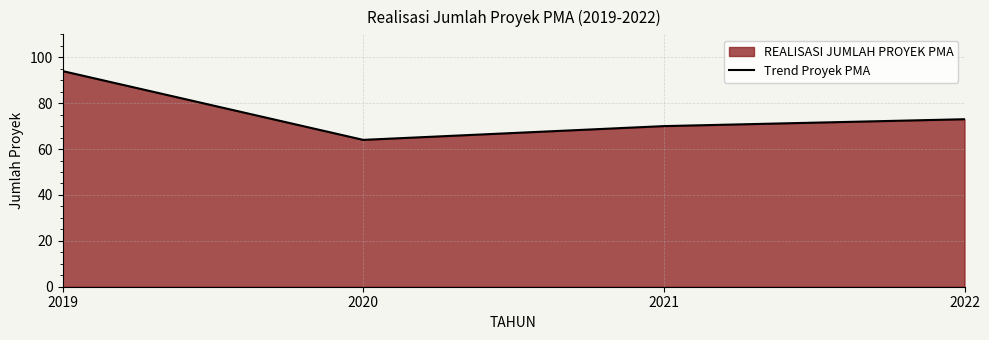

At which category does the chart reach its peak across all series?

2019